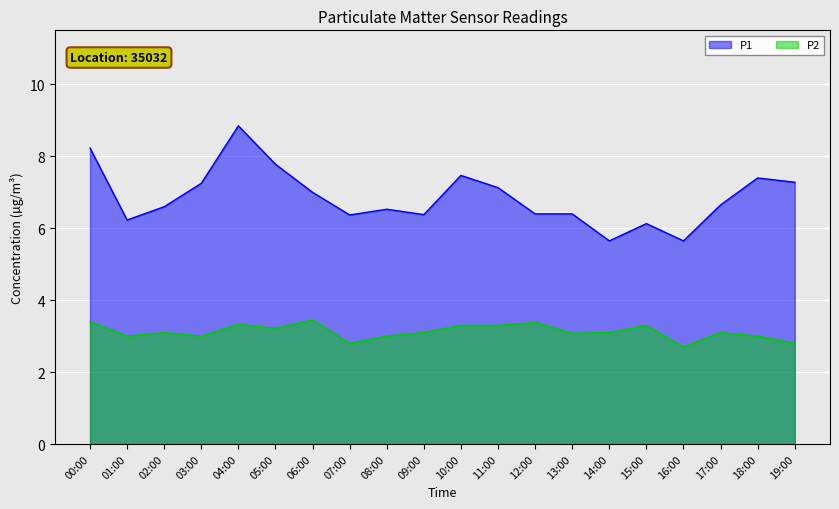

Which series changed the most between 03:00 and 09:00?

P1